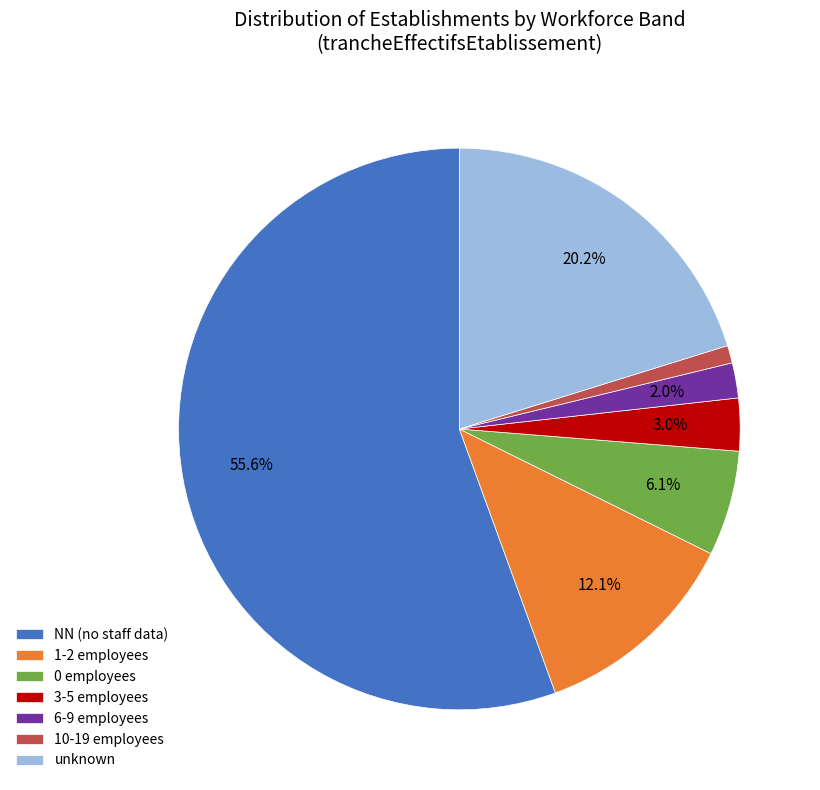

What is the smallest slice in the pie chart?

10-19 employees